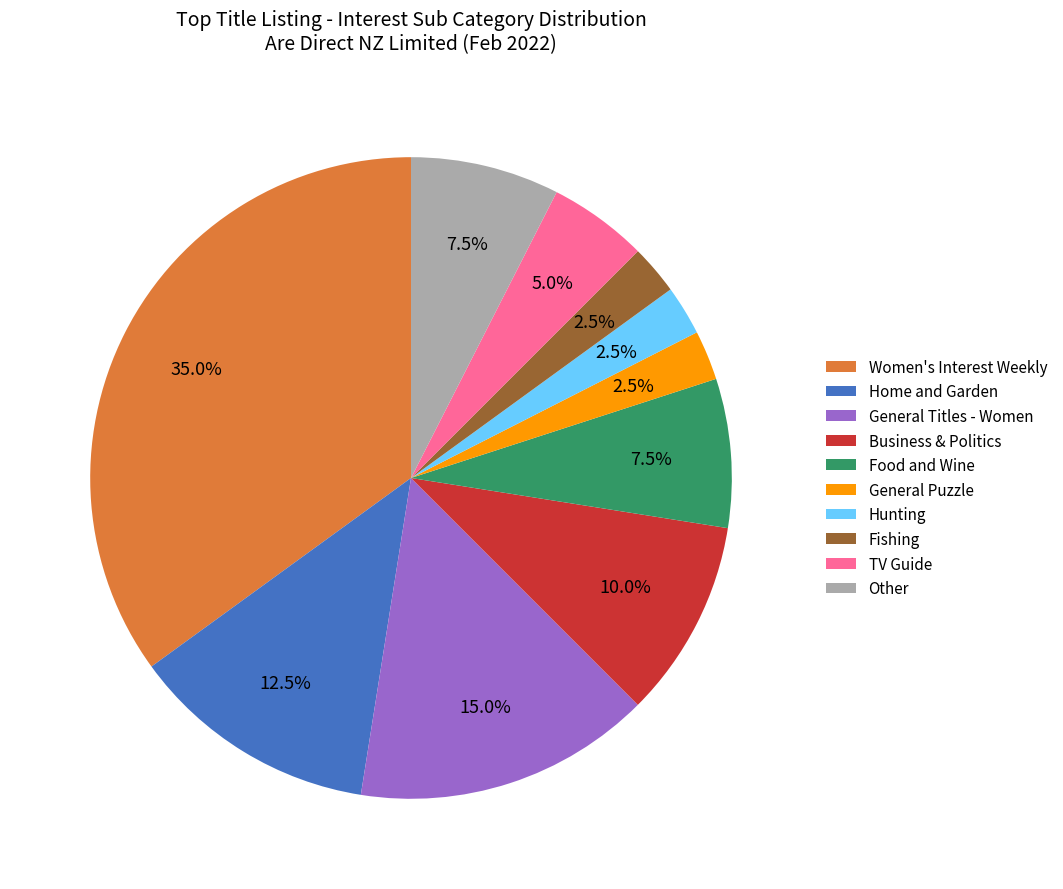

Is there any slice that represents more than half of the pie?

No